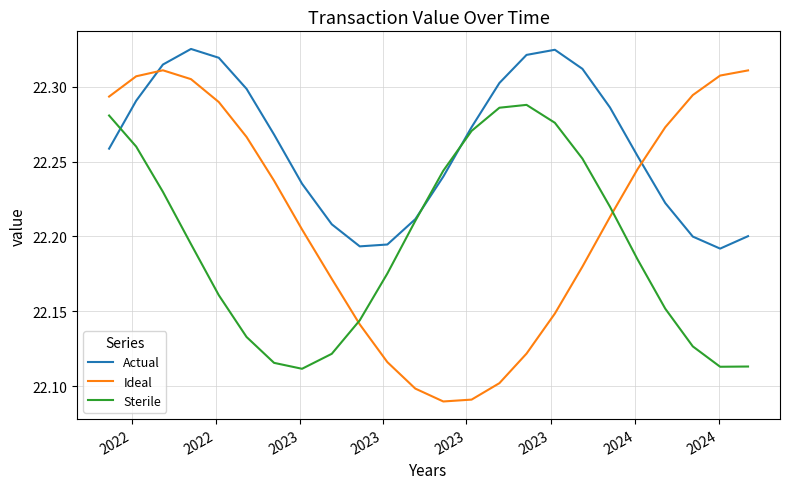

Which series has the largest total across all categories?

Actual